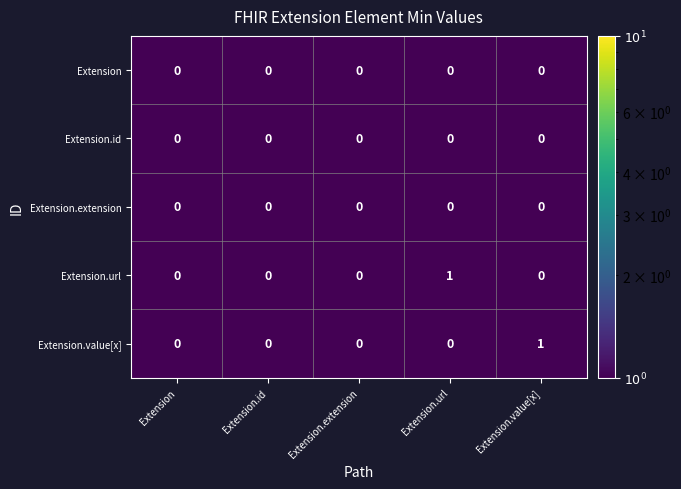

Count the number of data series in this chart.

5